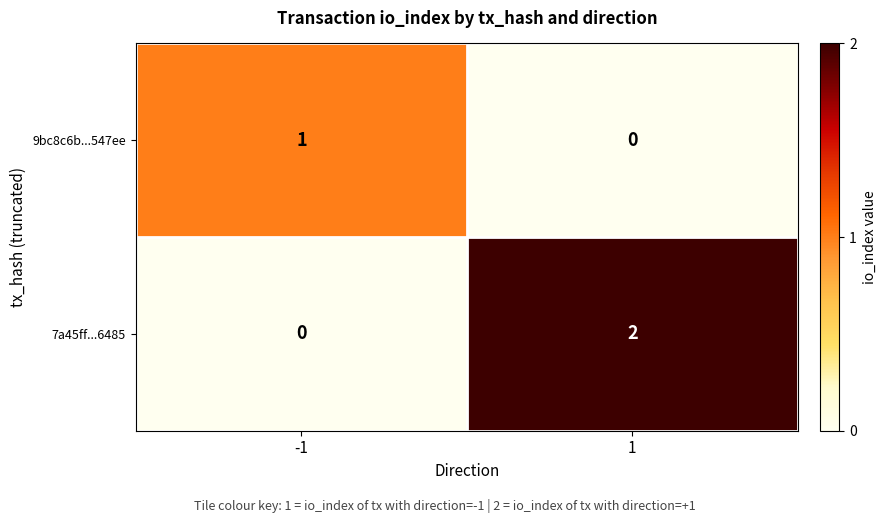

Reading right to left, transcribe all the data shown in this chart.

9bc8c6b...547ee: 0	1
7a45ff...6485: 2	0